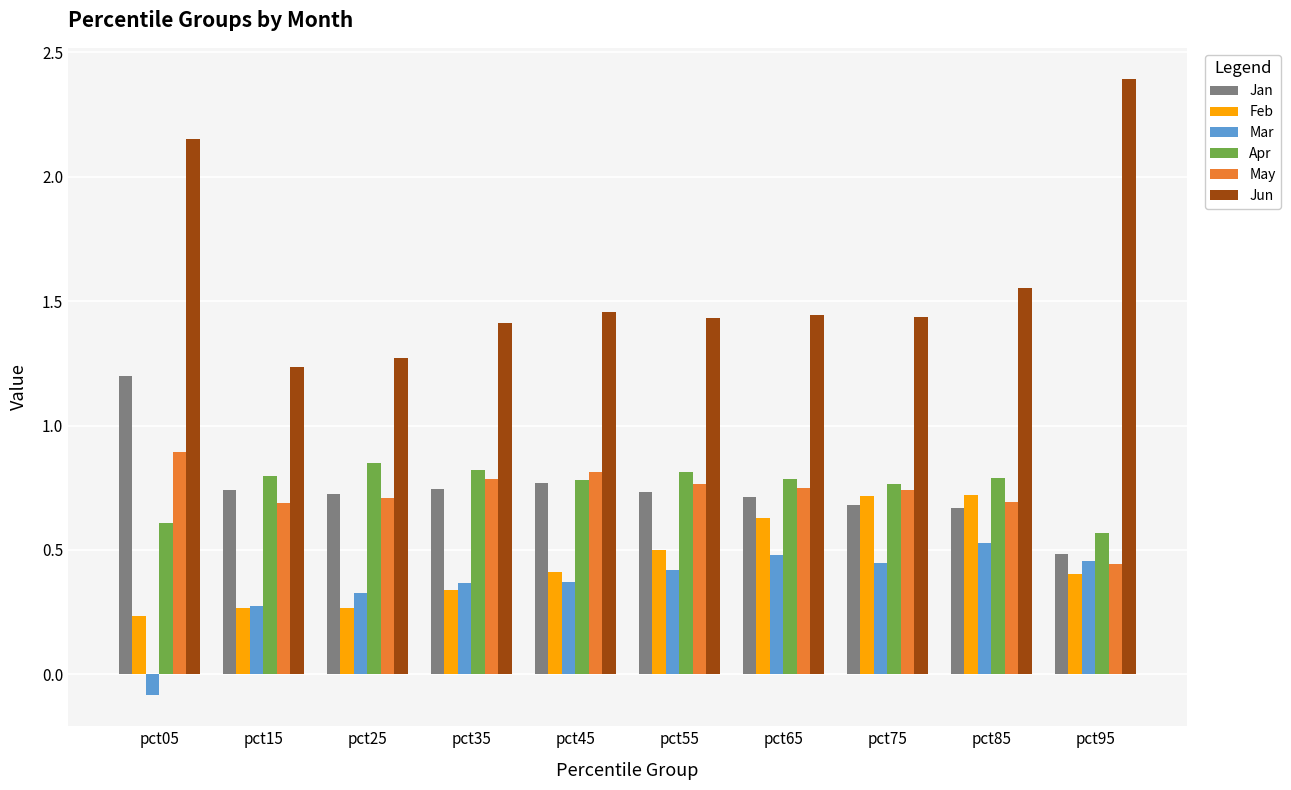

How many Mar values are between 0 and 1?

9